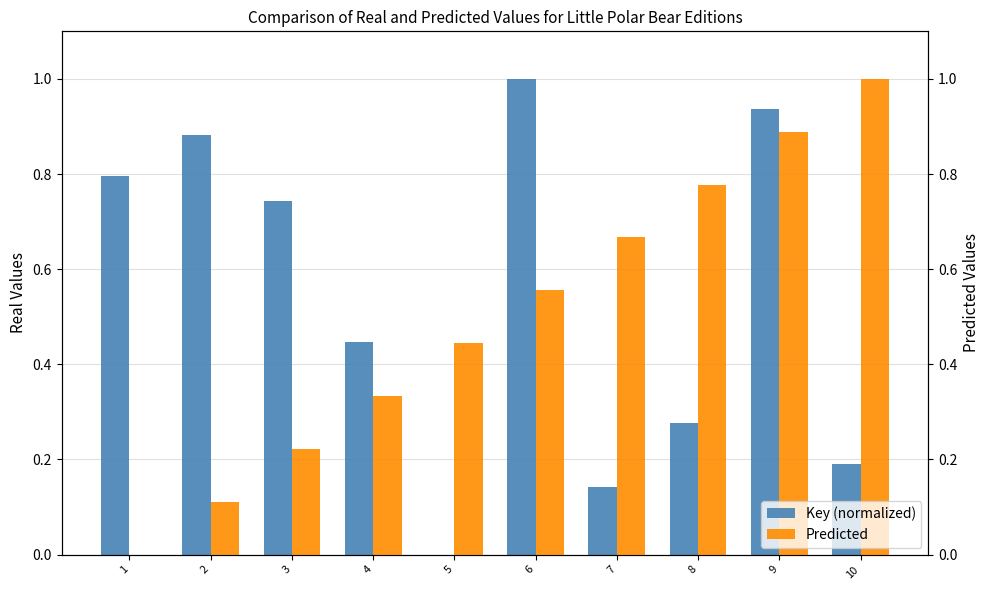

Between 3 and 7, which series saw the biggest shift?

Key (normalized)